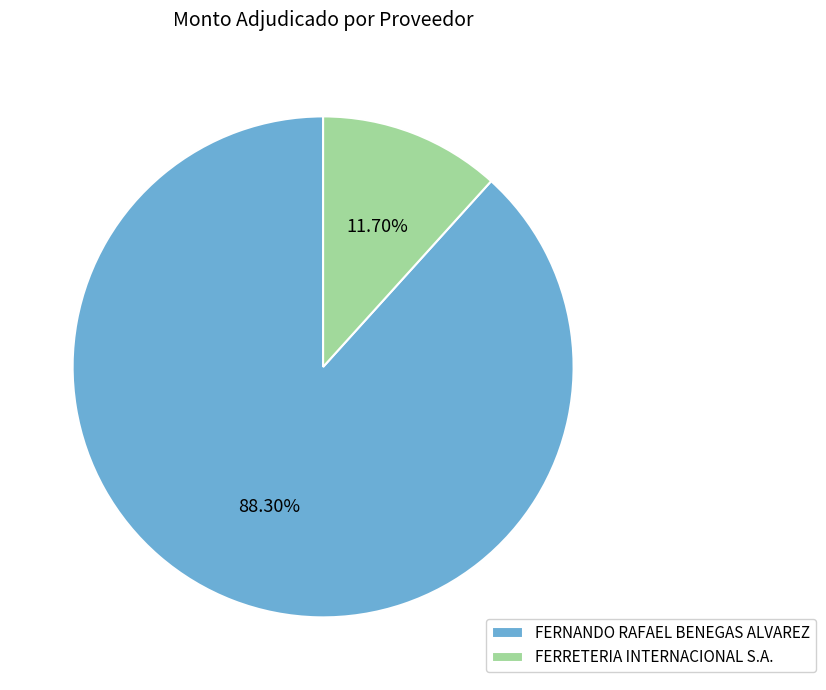

Is there any slice that represents more than half of the pie?

Yes